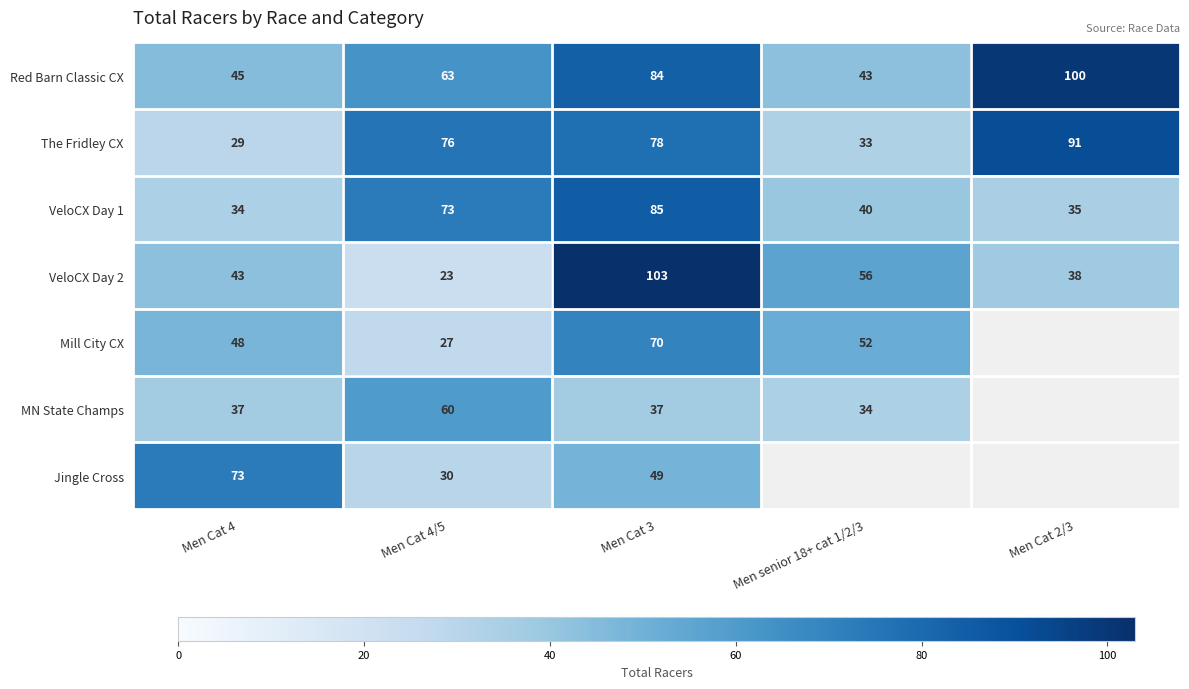

Between Men Cat 2/3 and Men senior 18+ cat 1/2/3, which is larger?

Men Cat 2/3